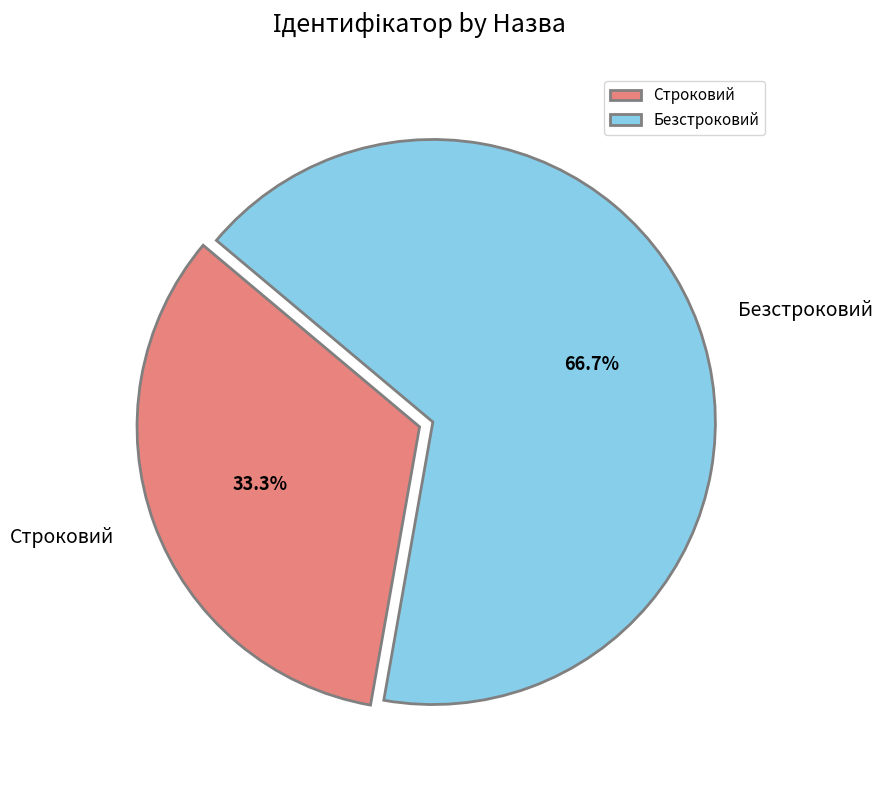

What is the smallest slice in the pie chart?

Строковий